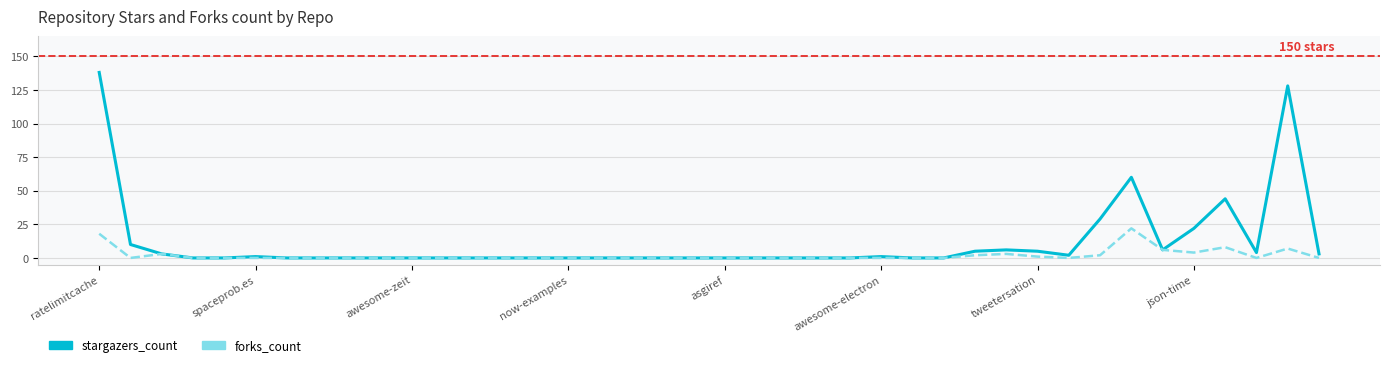

Which series has the largest range (max minus min)?

stargazers_count